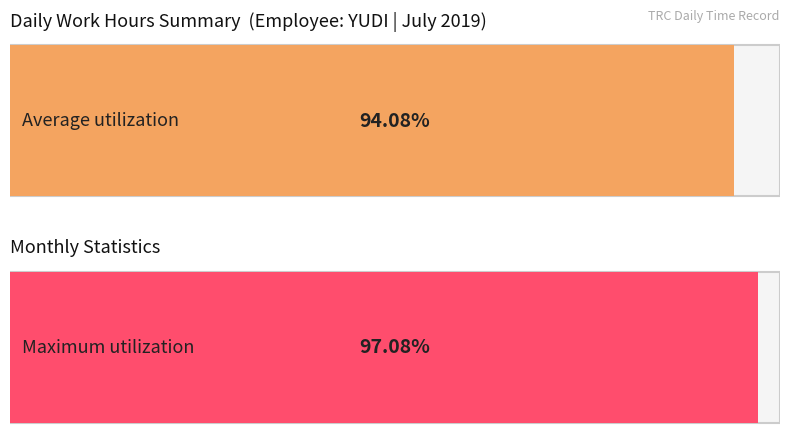

The value at 12 is 18.5. True or false?

False